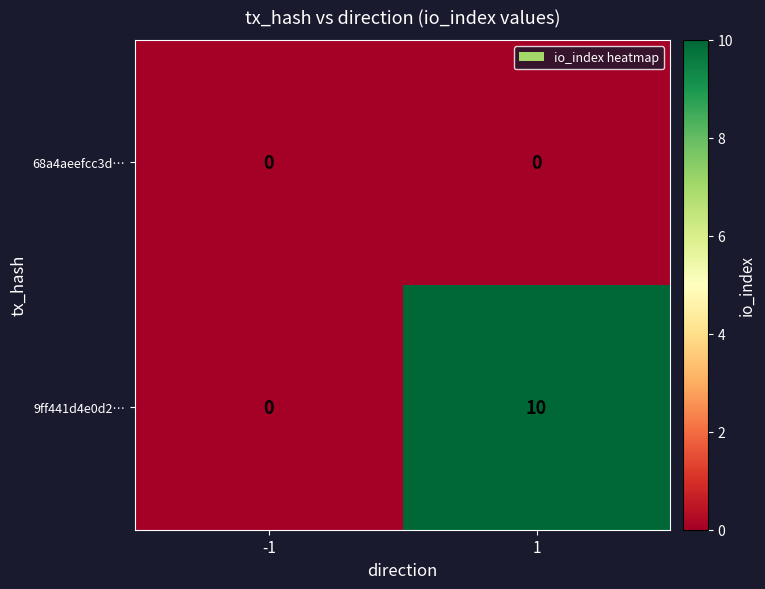

List the series in order of their peak value, lowest first.

68a4aeefcc3d…, 9ff441d4e0d2…